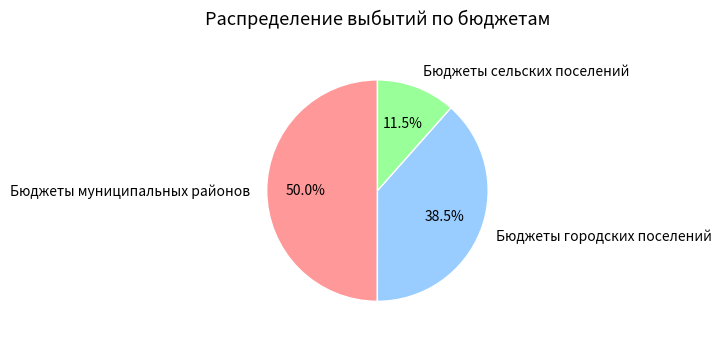

How many slices are in this pie chart?

3